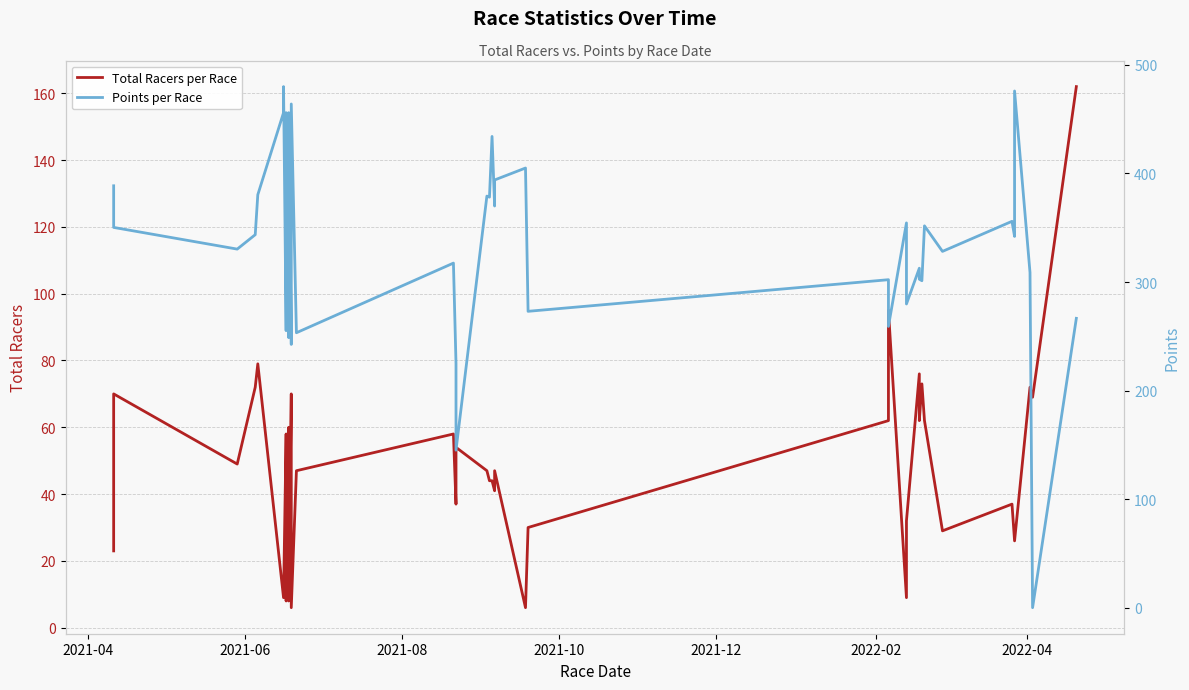

Does the chart display data point markers on the line(s)?

No